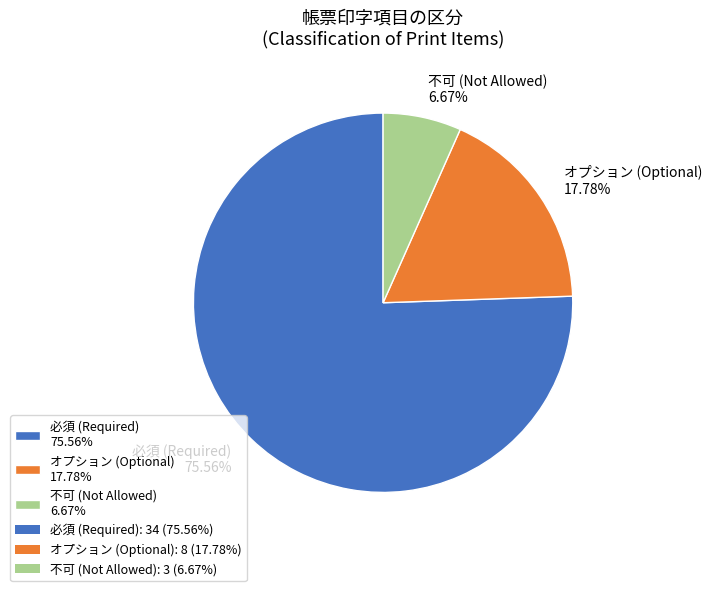

Does 不可 (Not Allowed) 6.67% represent more than half of the total?

No